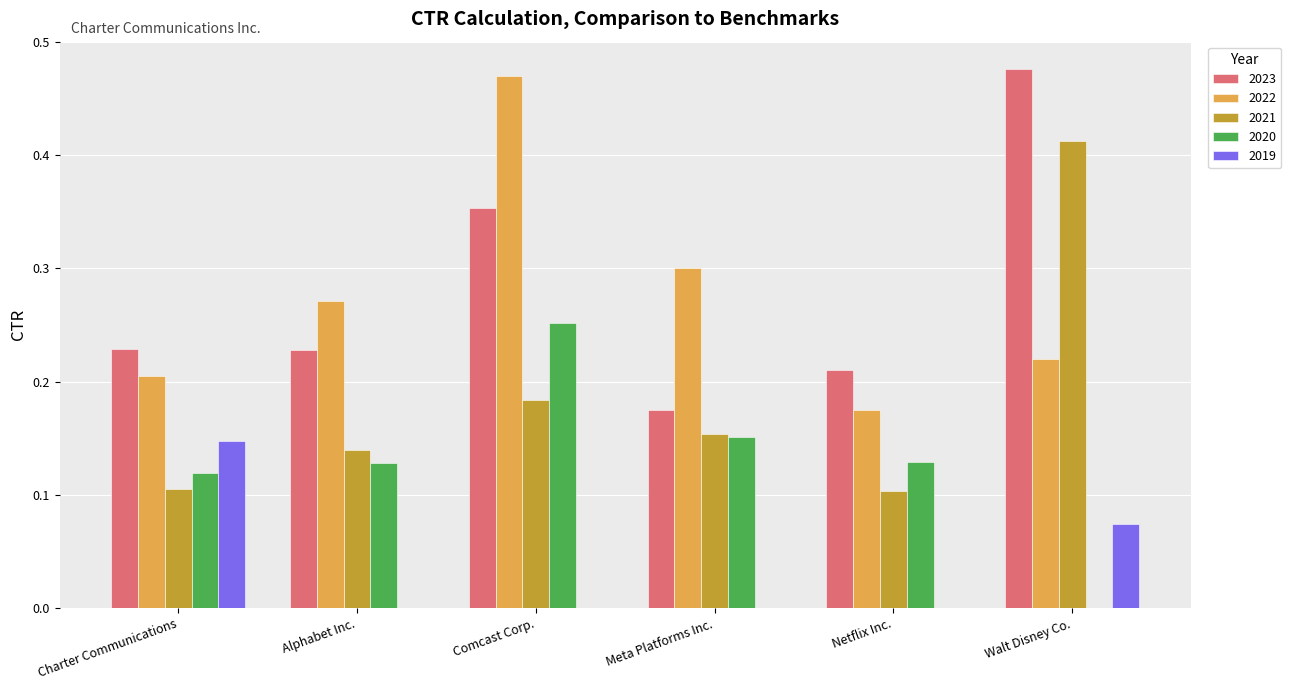

Which category has the highest value in the 2019 series?

Charter Communications